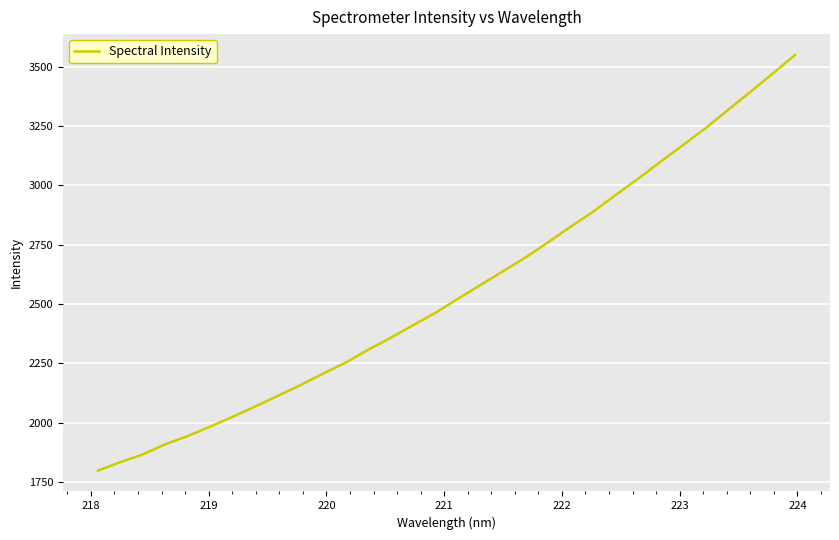

What is the maximum value shown in the chart?

3550.5